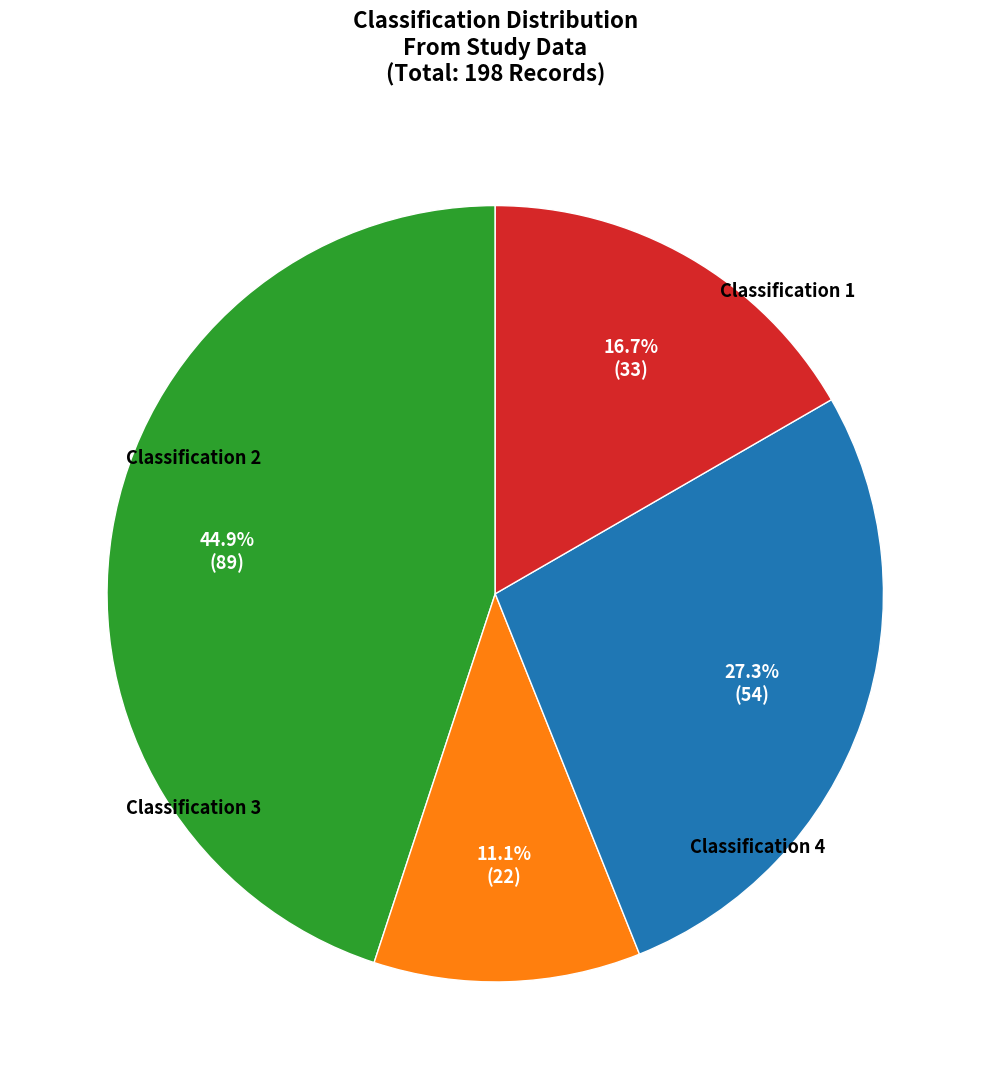

To the nearest percent, what is the difference between the largest and smallest slice percentages?

34%